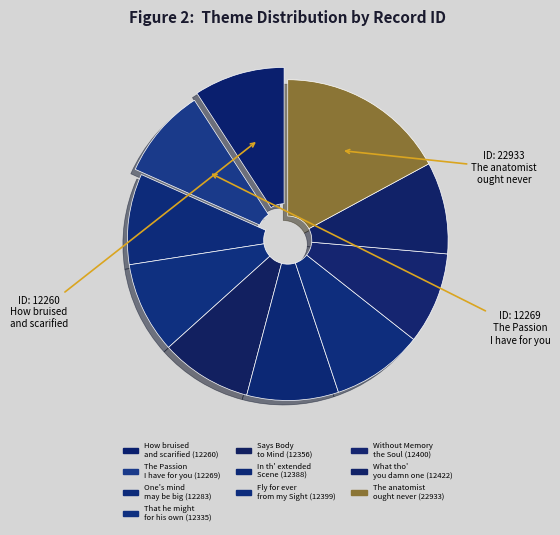

How many slices are in this pie chart?

10